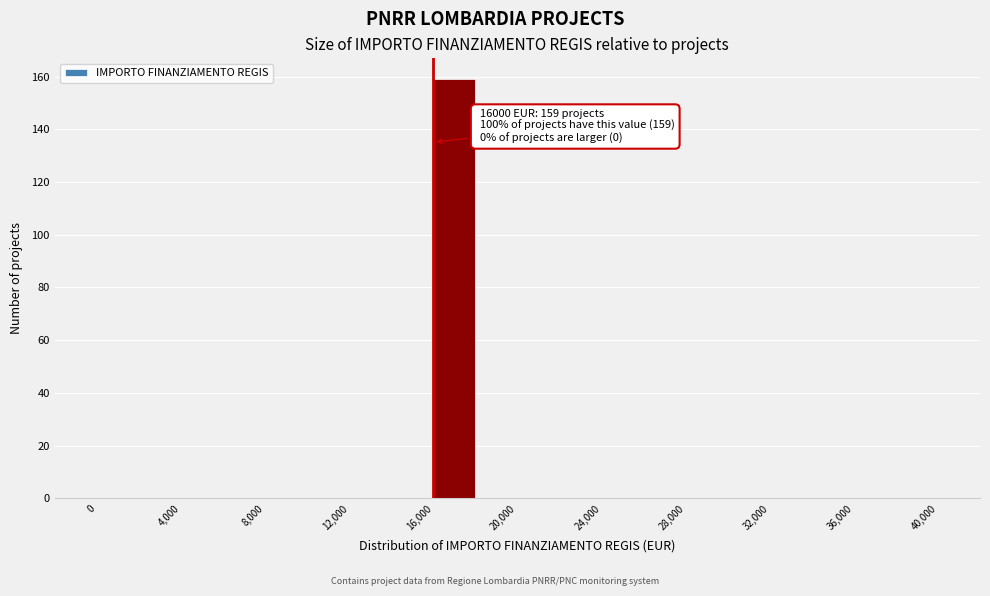

Which range on the x-axis has the tallest bar?

16000 to 18000